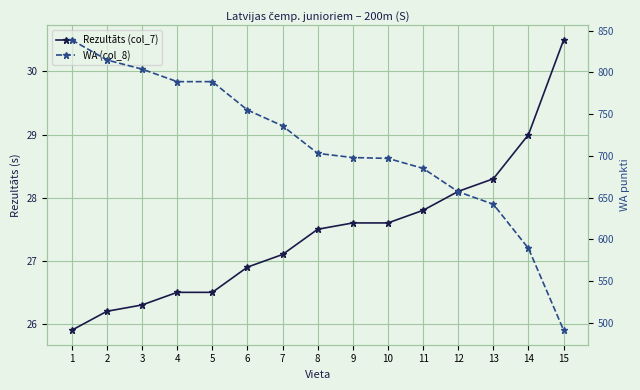

What value does the WA (col_8) series have at 11?

685.0